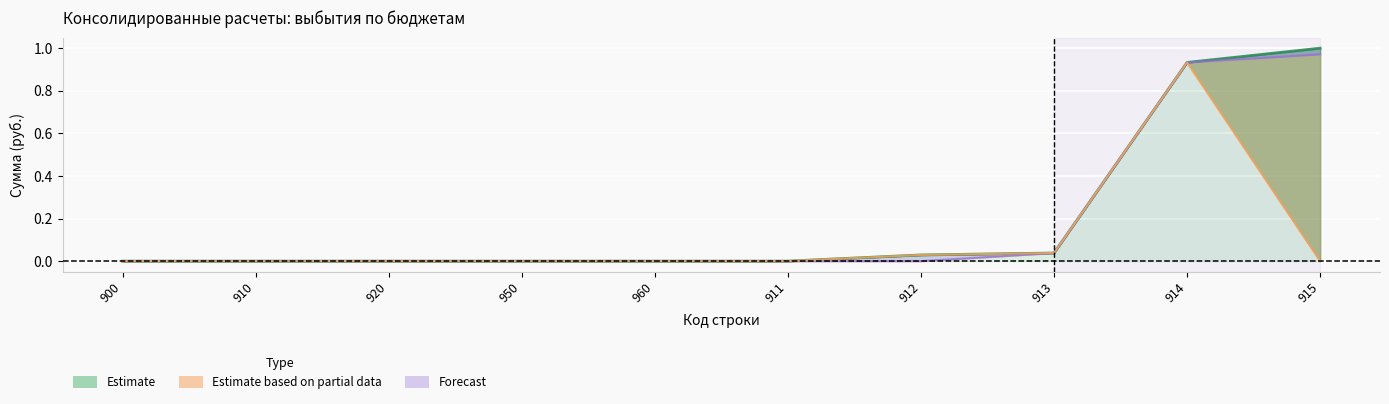

Is it true that Бюджеты муниципальных районов equals -0.7 at 912?

False